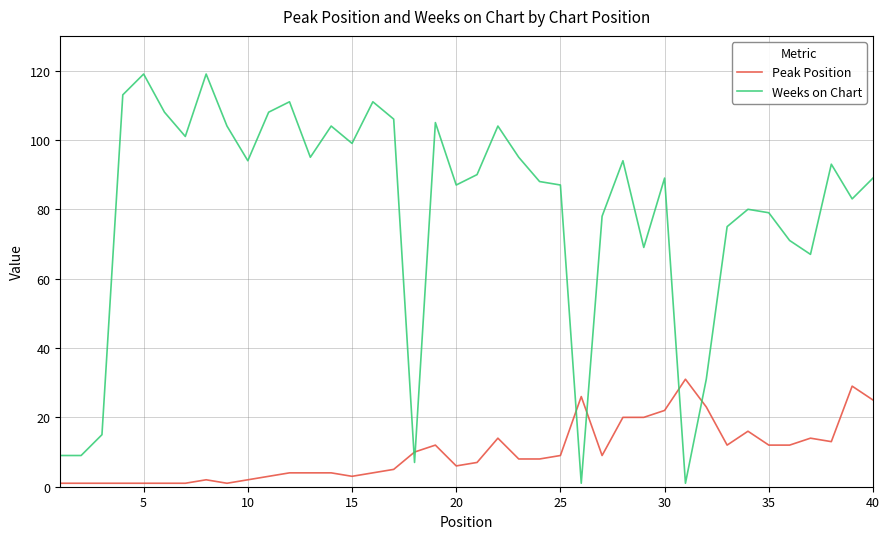

What is the maximum value for Peak Position?

31